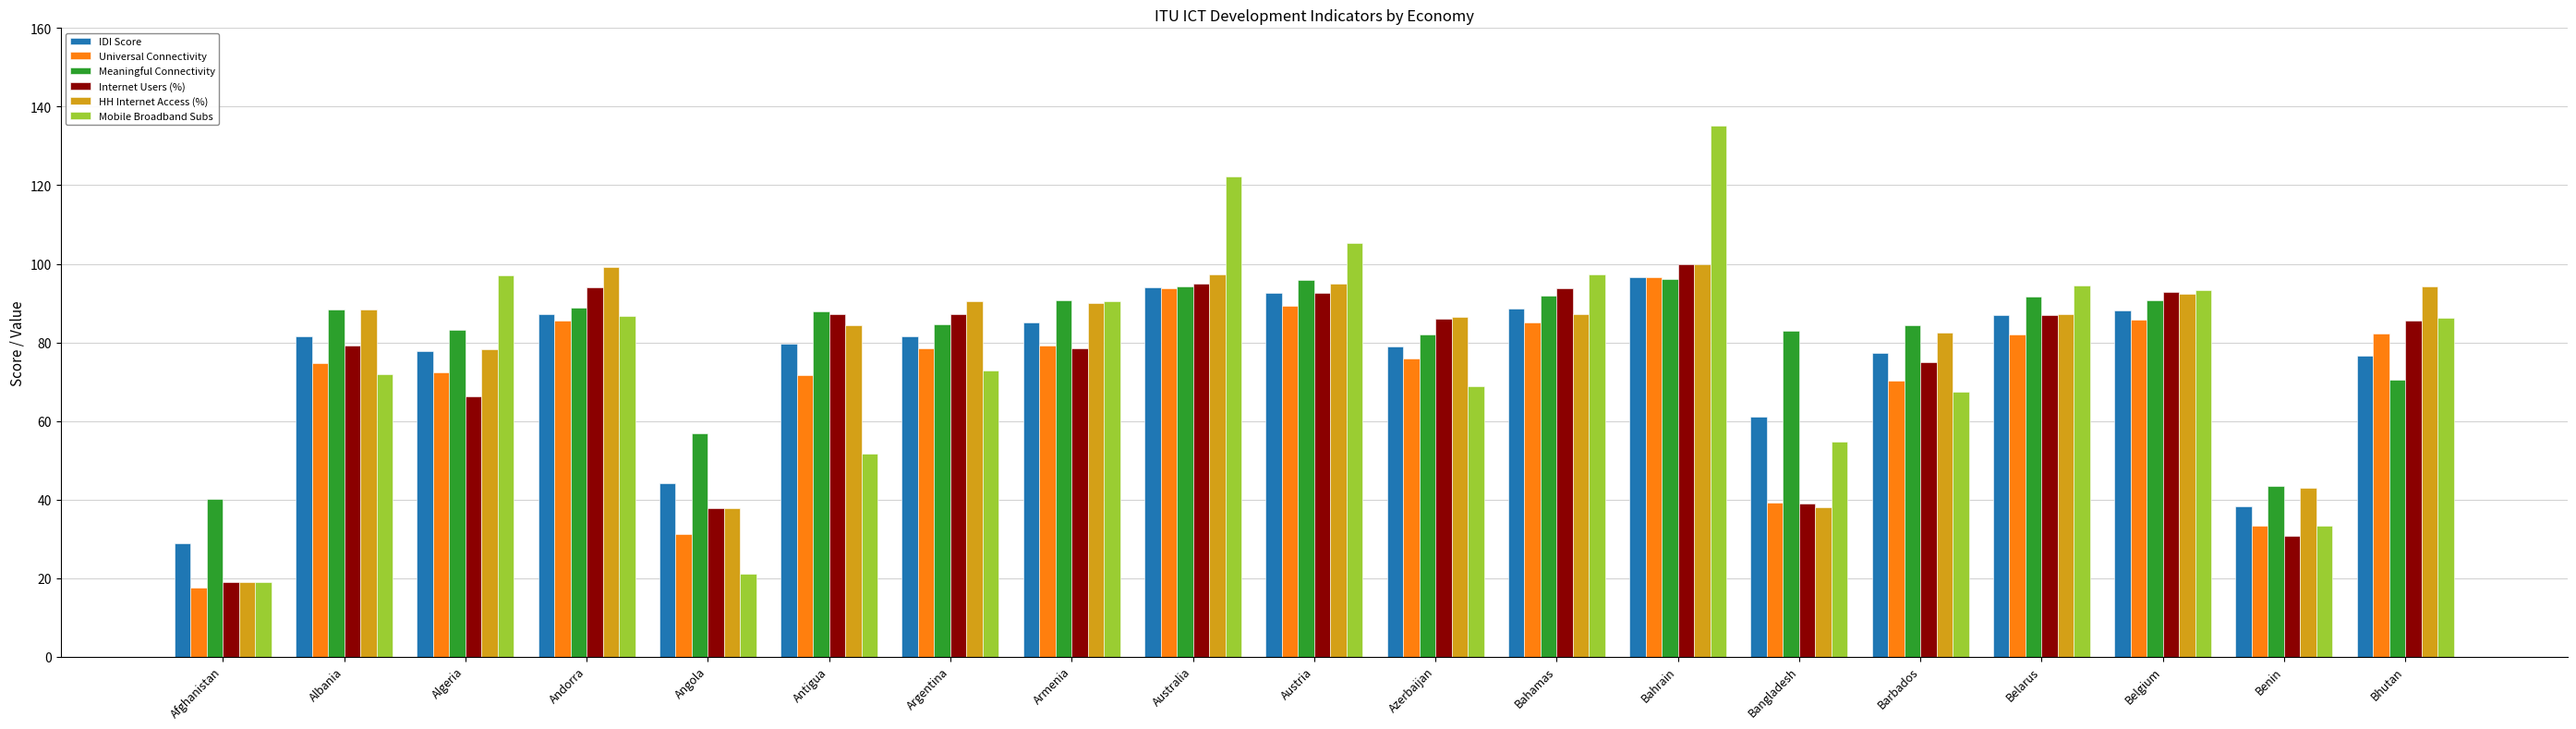

What are all the series names shown in the legend?

IDI Score, Universal Connectivity, Meaningful Connectivity, Internet Users (%), HH Internet Access (%), Mobile Broadband Subs